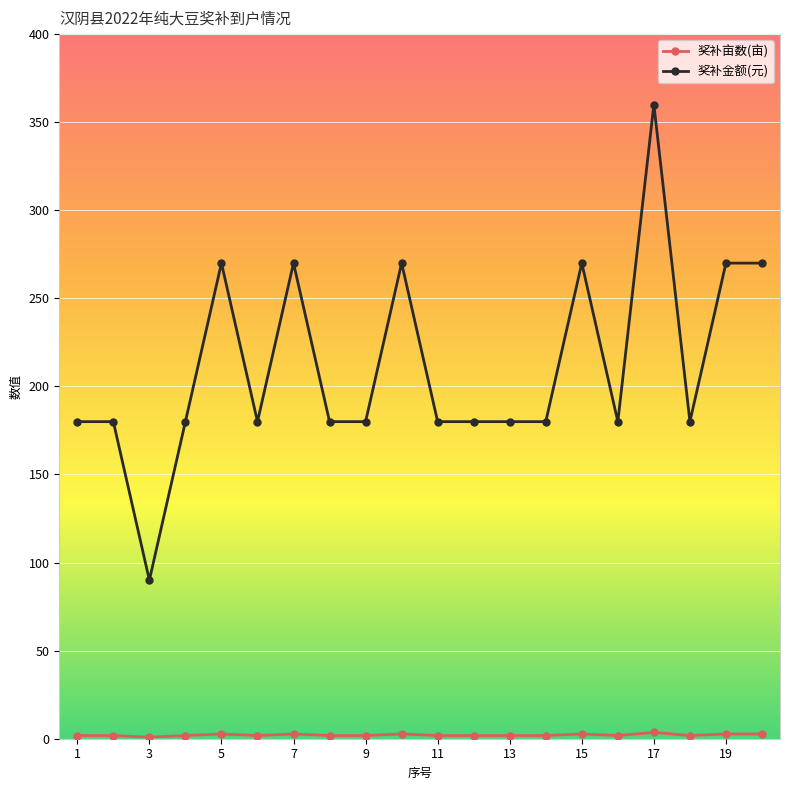

True or false: 奖补金额(元) has more than 2 interior local peaks.

True